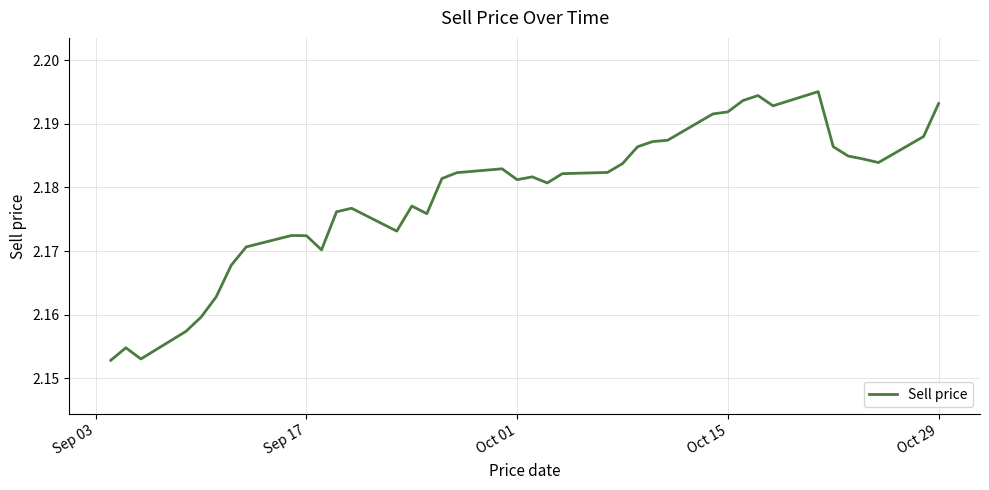

Which label corresponds to the smallest value in the chart?

Sep 03